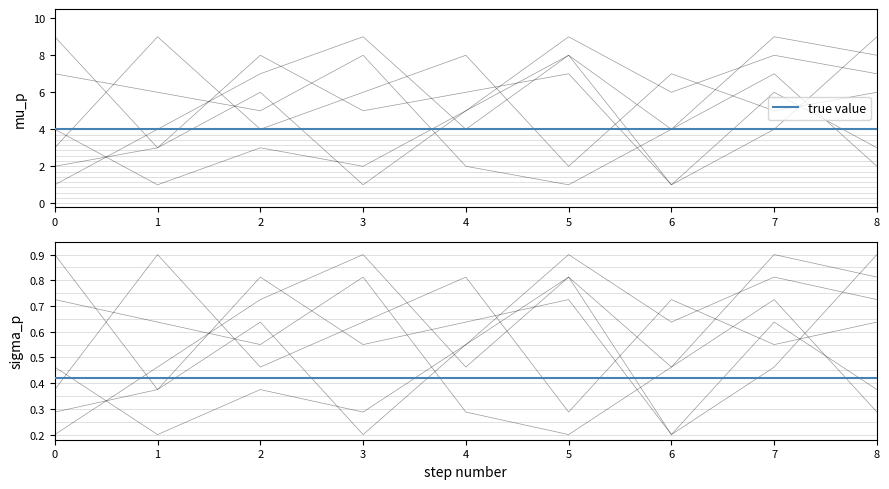

How many lines are shown in the chart?

6